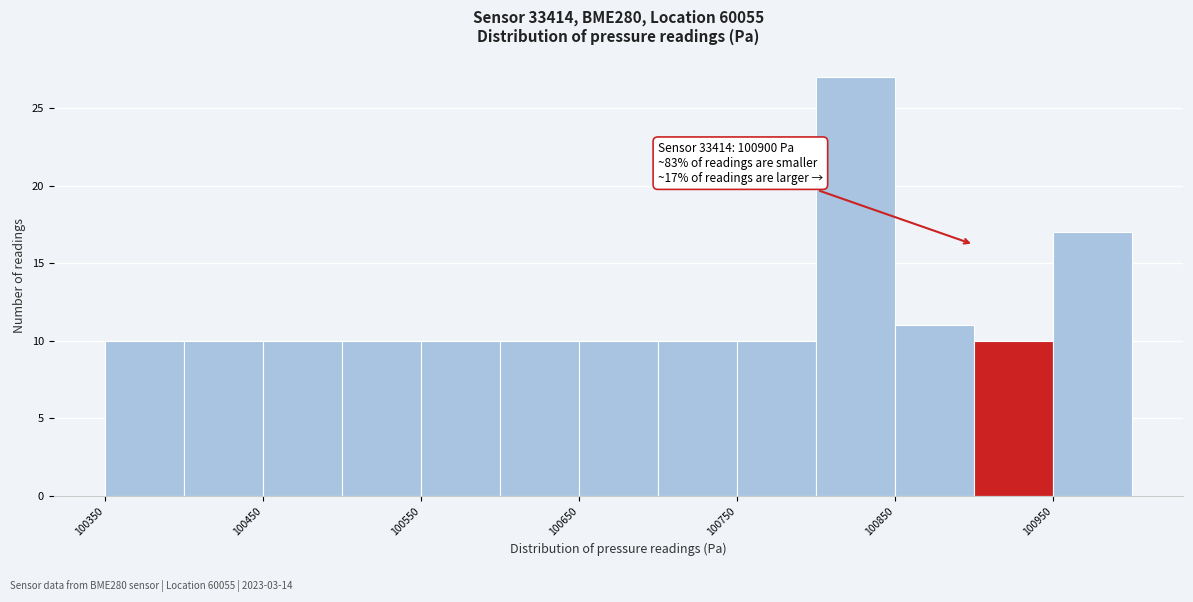

Over which range of the x-axis is the bar tallest?

100800 to 100850